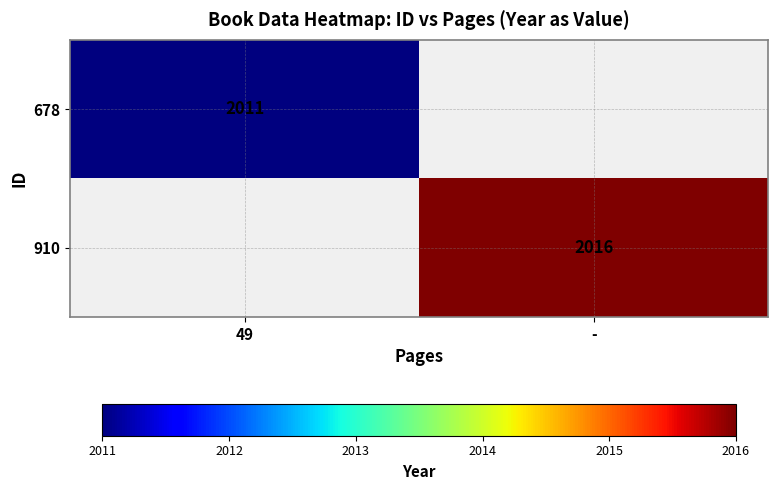

True or false: 678 has a value of 3471 at 49.

False